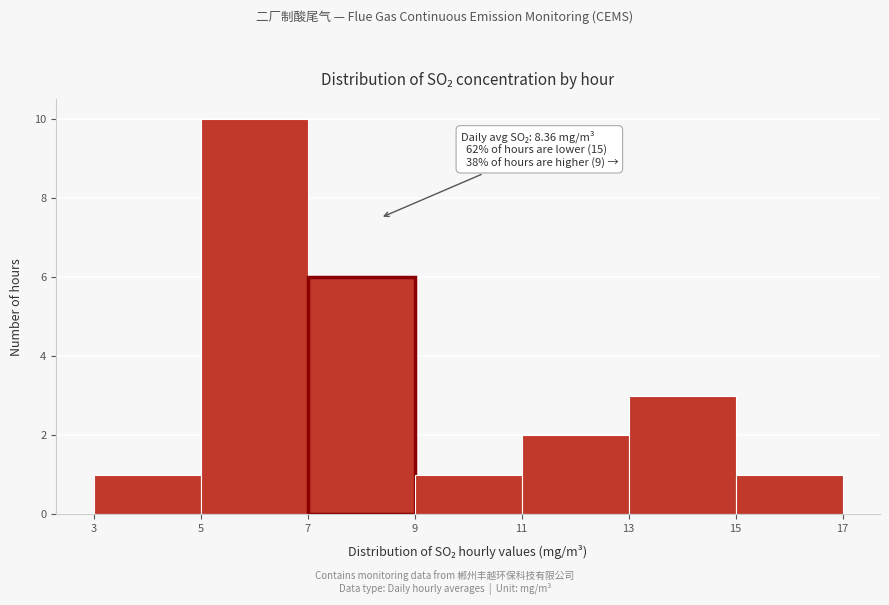

Over which range of the x-axis is the bar tallest?

5 to 7